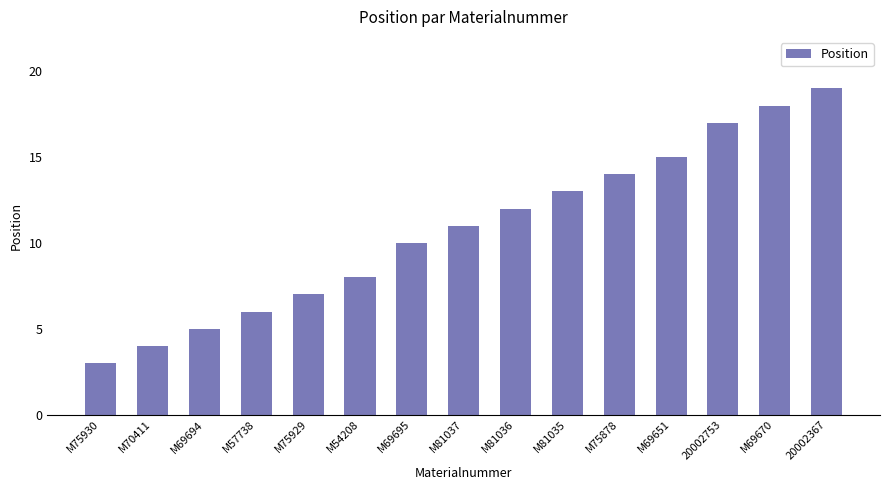

What is the value of the 2nd bar from the left?

4